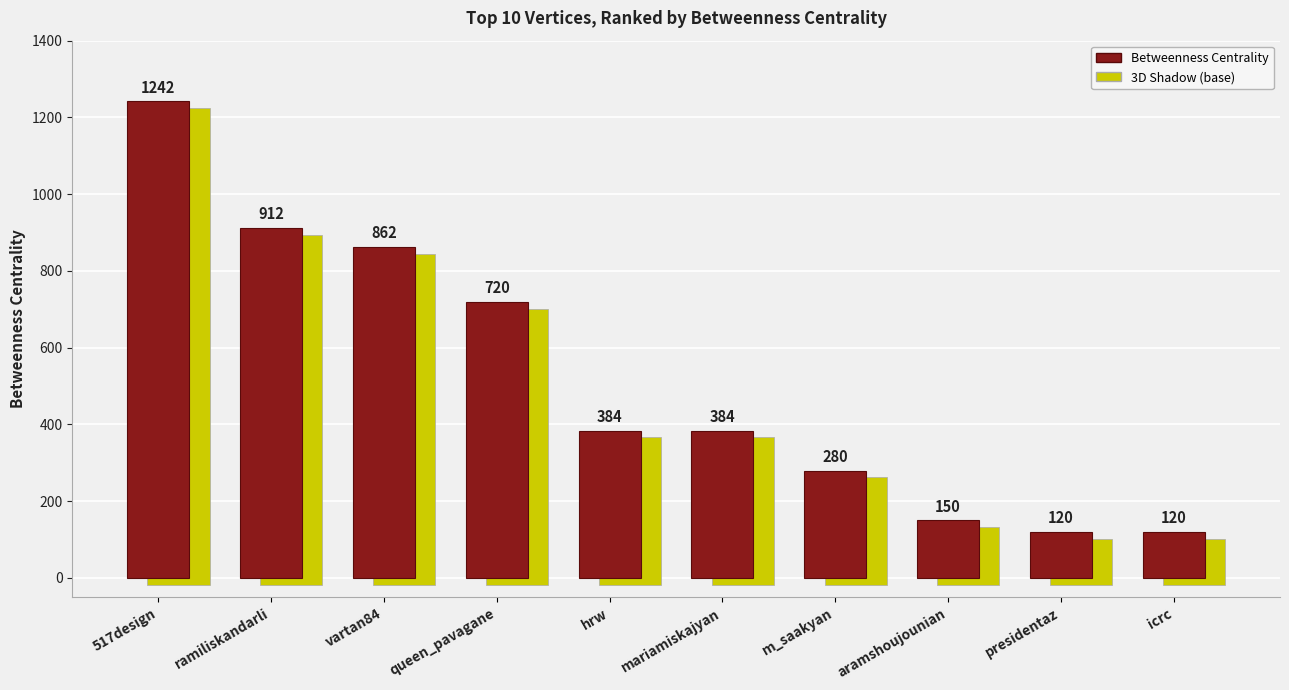

List the labels in order of value, smallest first.

presidentaz, icrc, aramshoujounian, m_saakyan, hrw, mariamiskajyan, queen_pavagane, vartan84, ramiliskandarli, 517design